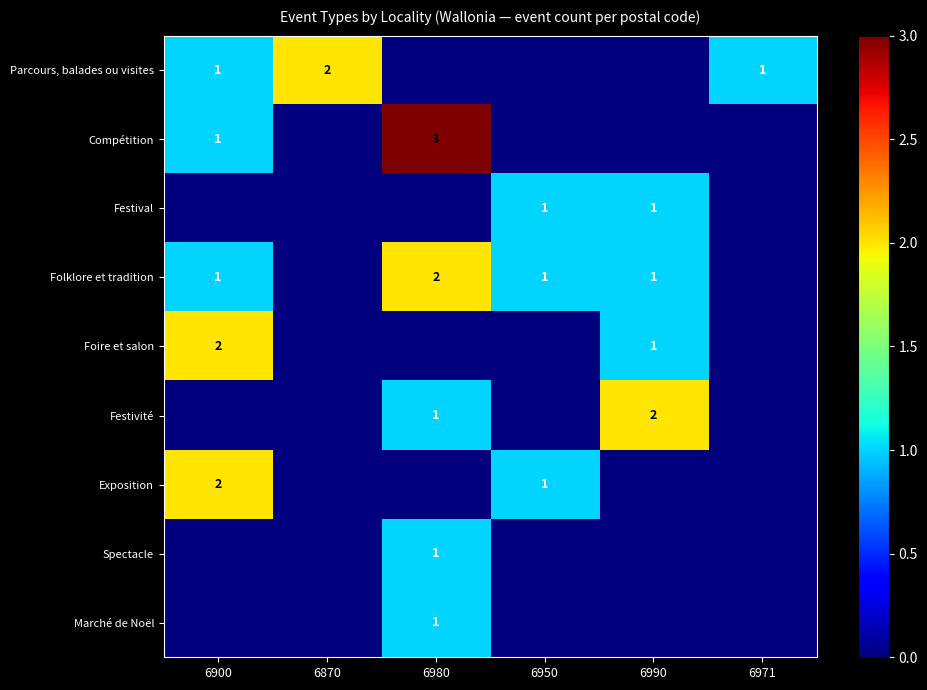

Which category has the lowest value across all series?

6980